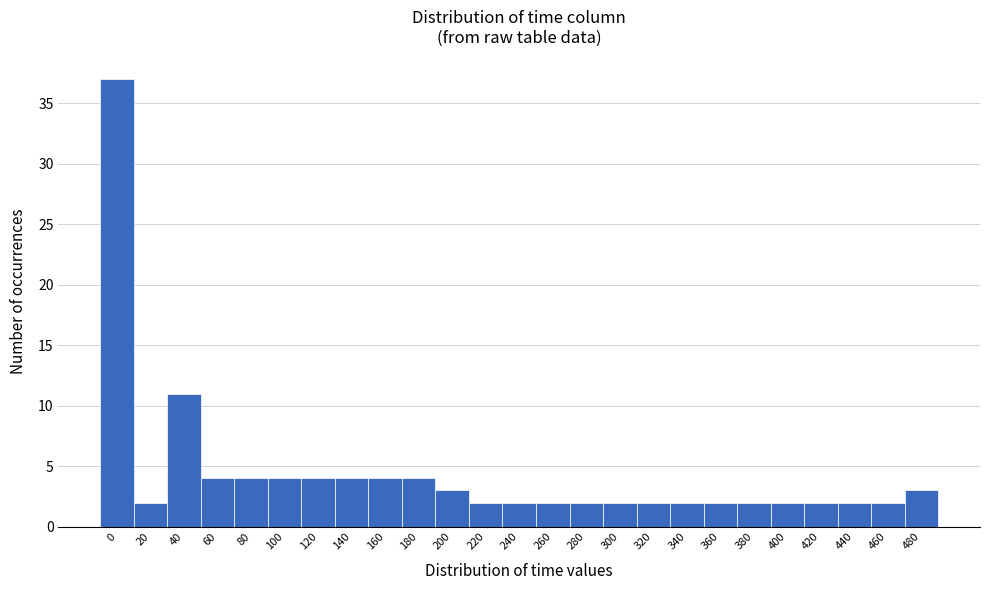

Reading right to left, transcribe all the data shown in this chart.

480=3	460=2	440=2	420=2	400=2	380=2	360=2	340=2	320=2	300=2	280=2	260=2	240=2	220=2	200=3	180=4	160=4	140=4	120=4	100=4	80=4	60=4	40=11	20=2	0=37